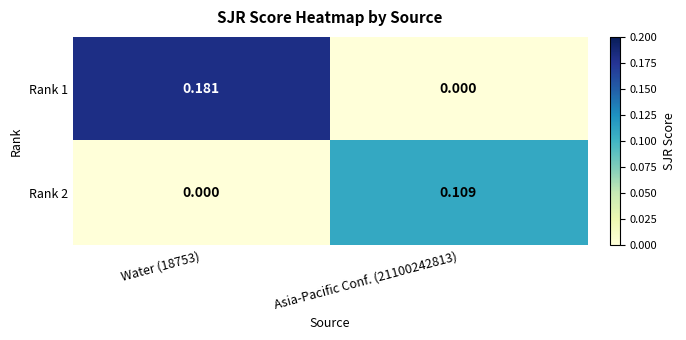

Is the value of Rank 2 at Asia-Pacific Conf. (21100242813) greater than the value of Rank 1 at Asia-Pacific Conf. (21100242813)?

Yes